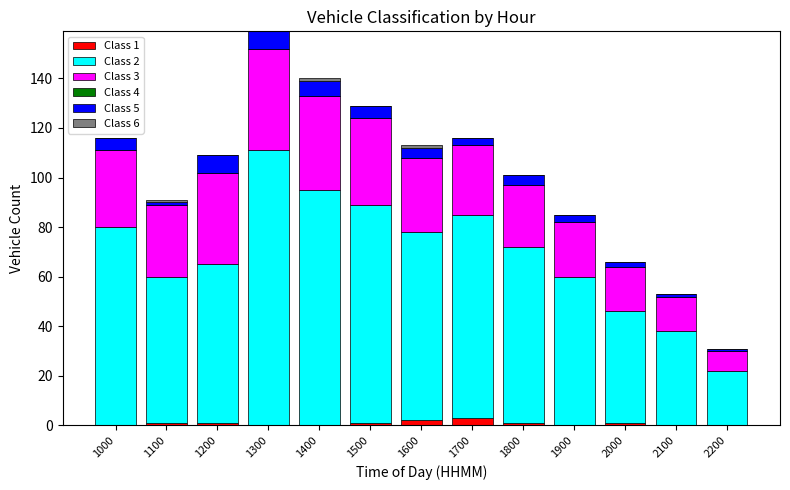

At which category is the sum across all series the highest?

1300